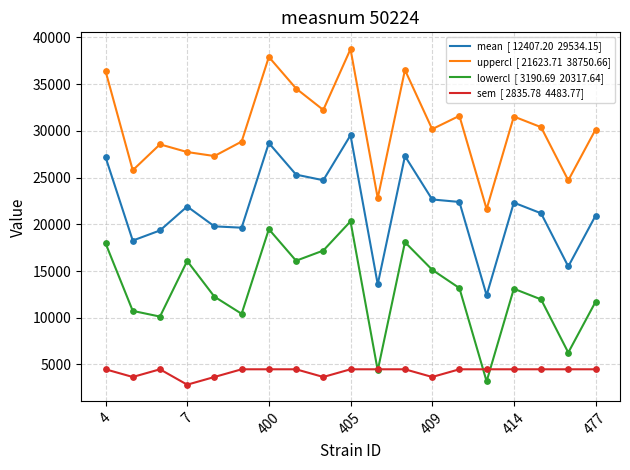

What is the greatest value displayed?

38750.7